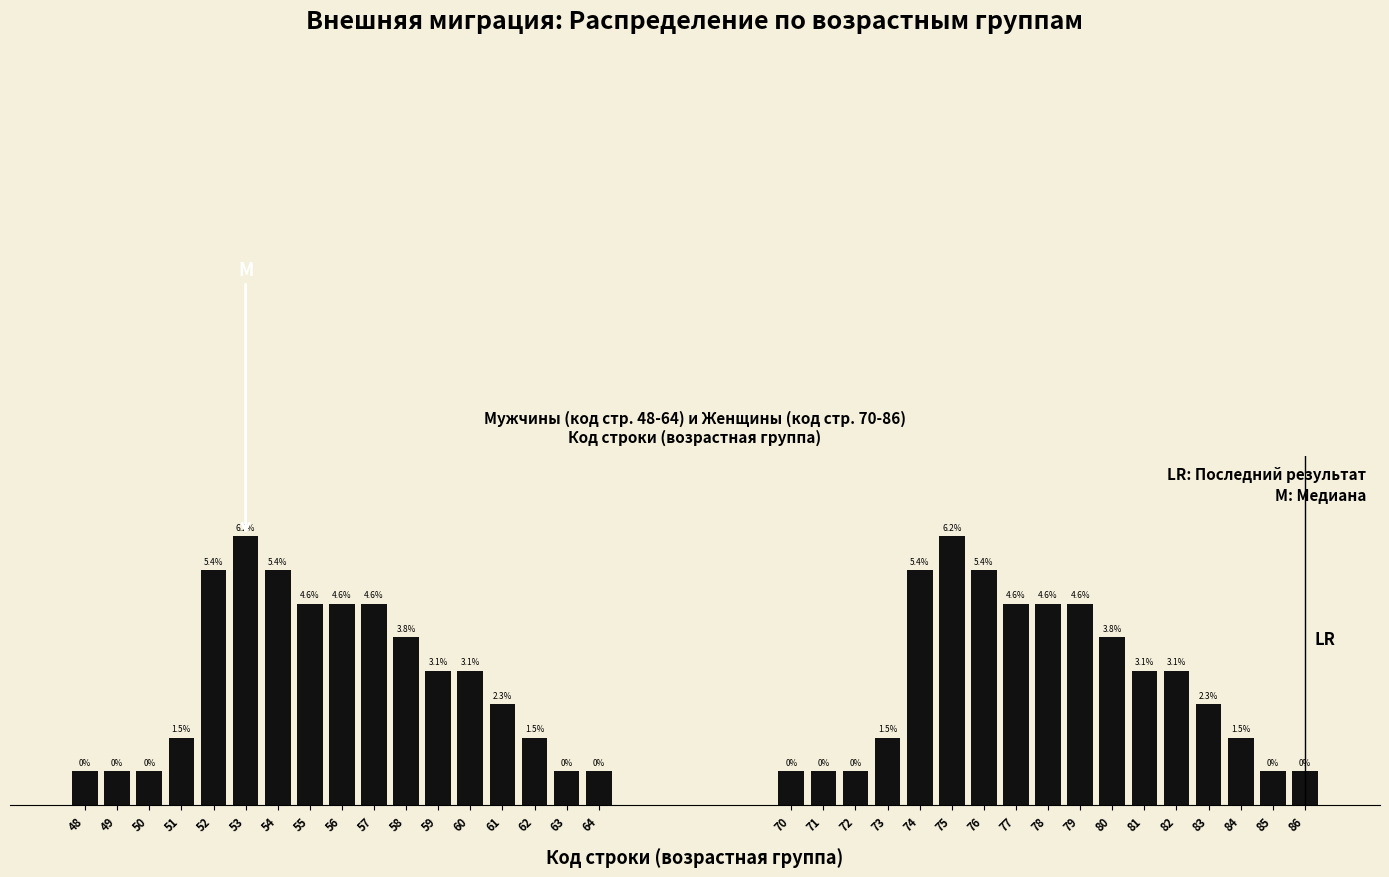

Does the chart contain any negative values?

No